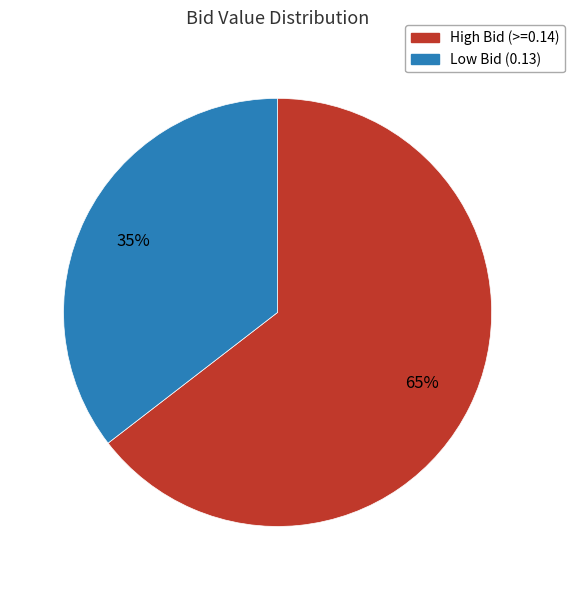

Rank the categories by value from highest to lowest.

High Bid (>=0.14), Low Bid (0.13)